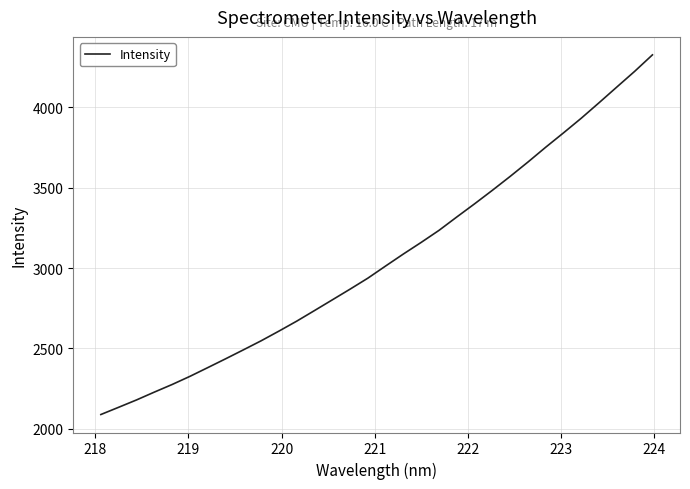

What is the greatest value displayed?

4327.3